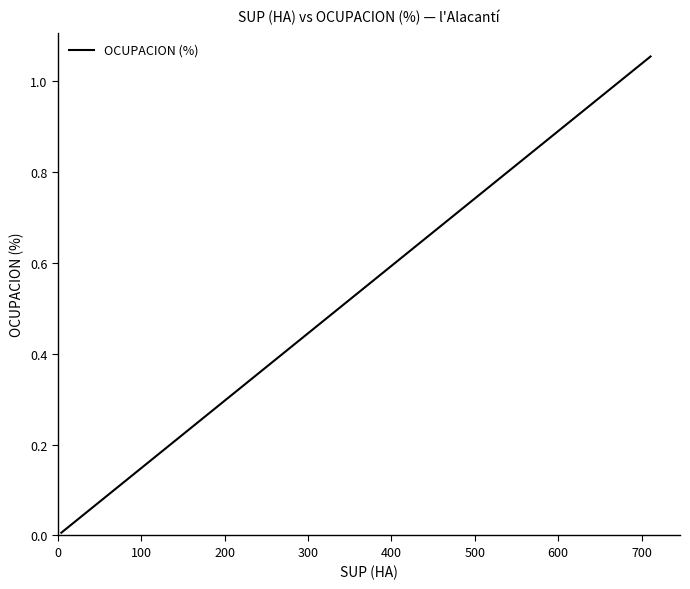

Does the chart display data point markers on the line(s)?

No